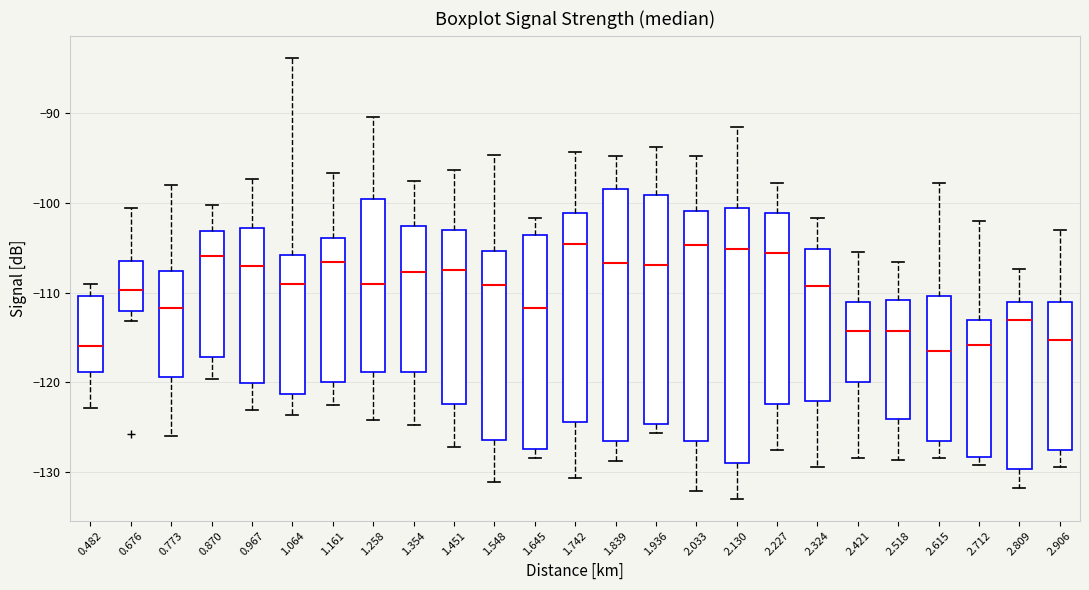

Where is the upper edge of the box at x = 1.354 on the y-axis? The values are not printed on the chart, so give them approximately, as read against the axis.

-103